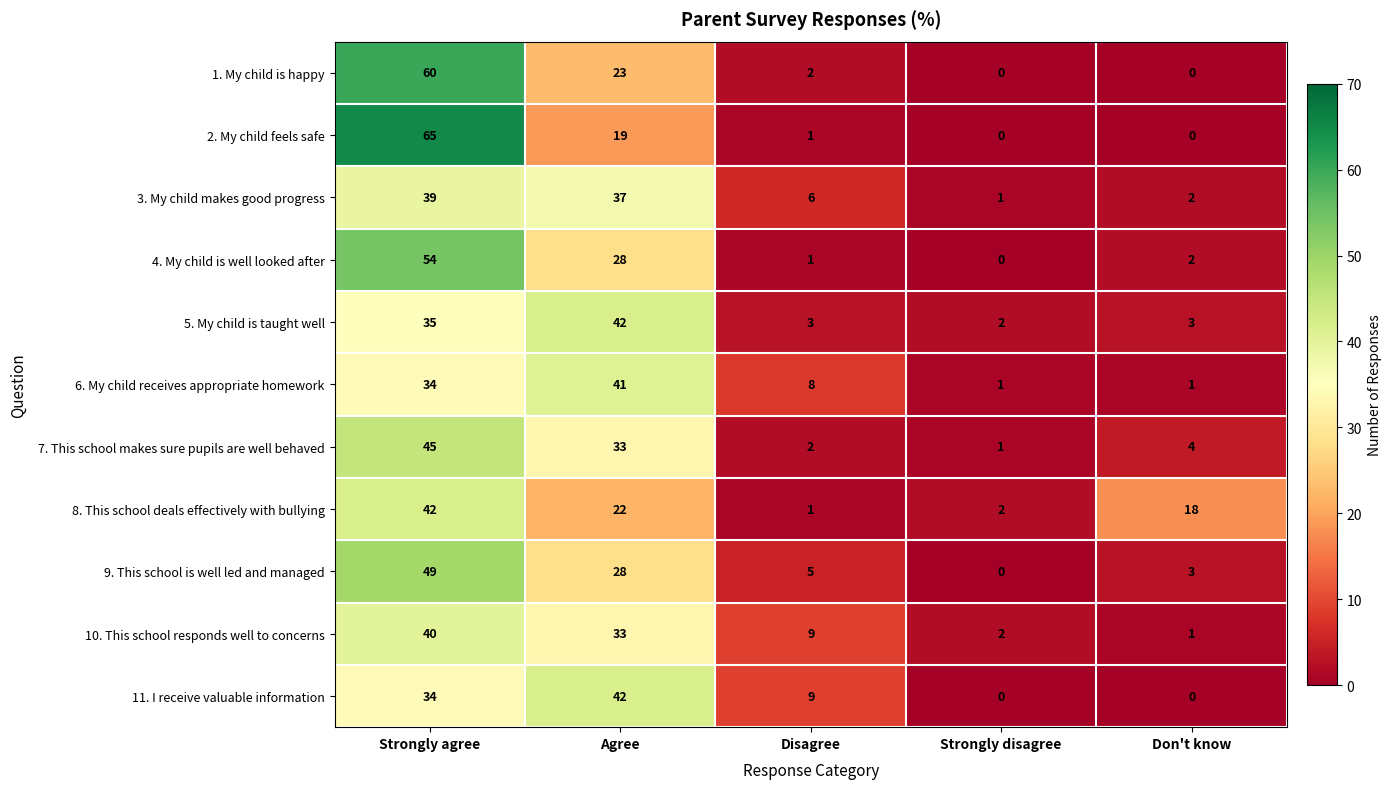

The value of 11. I receive valuable information at Strongly agree is 34. True or false?

True